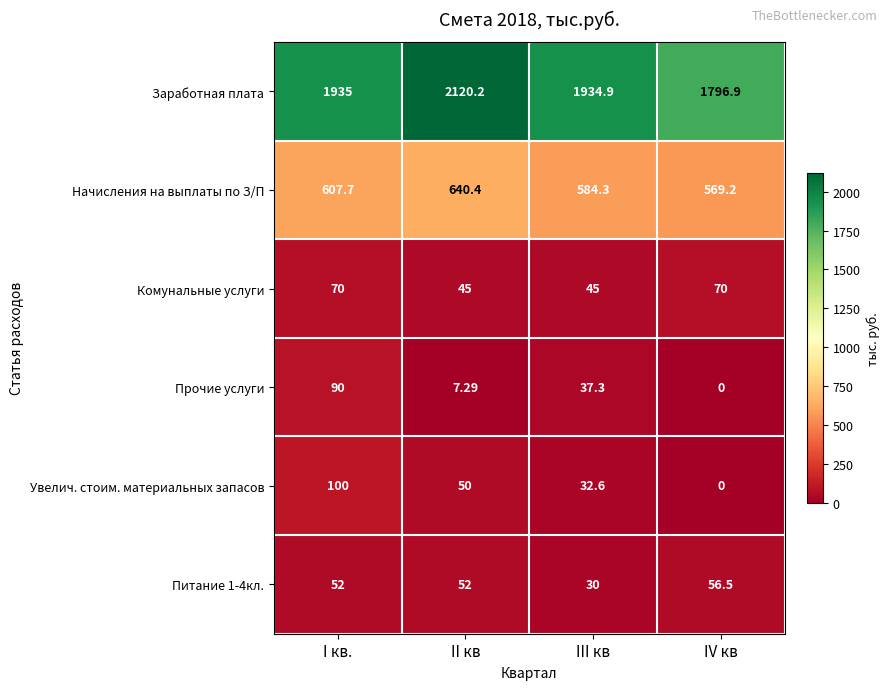

At which category is the sum across all series the highest?

II кв